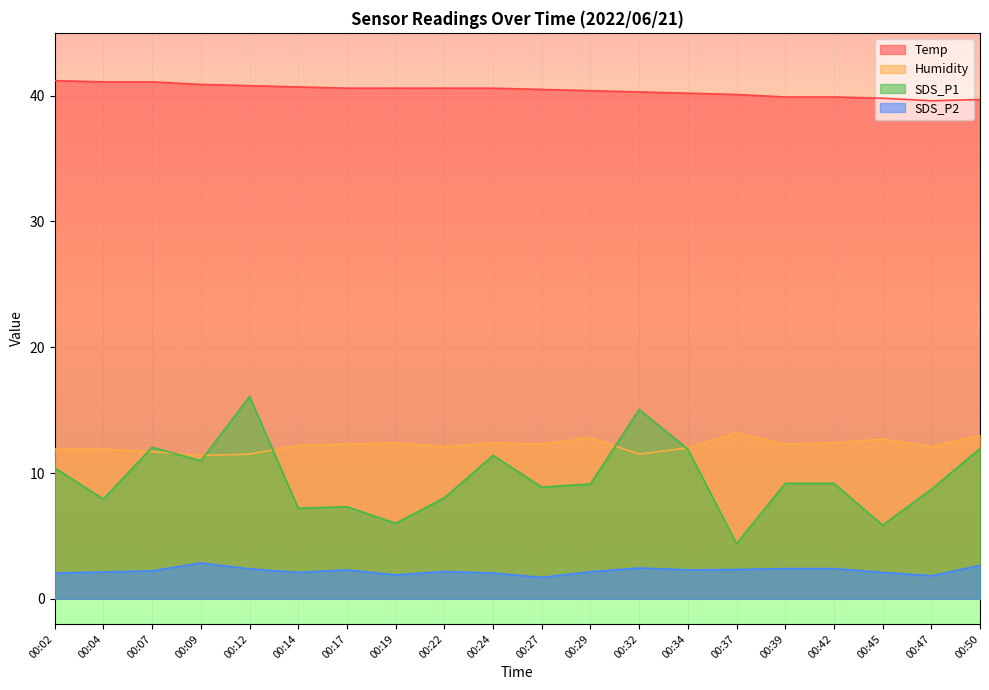

What is the total value across all series at 00:24?

66.5